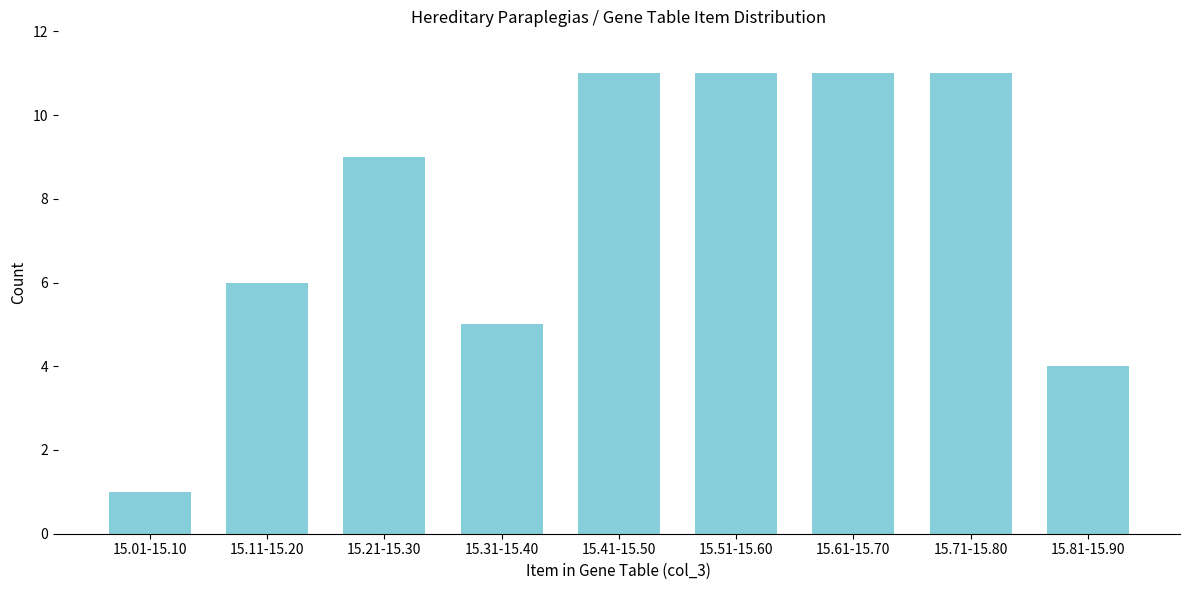

Reading left to right, transcribe all the data shown in this chart.

1	6	9	5	11	11	11	11	4